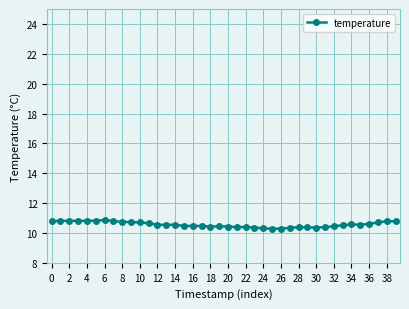

What is the difference between the maximum and minimum values?

0.6